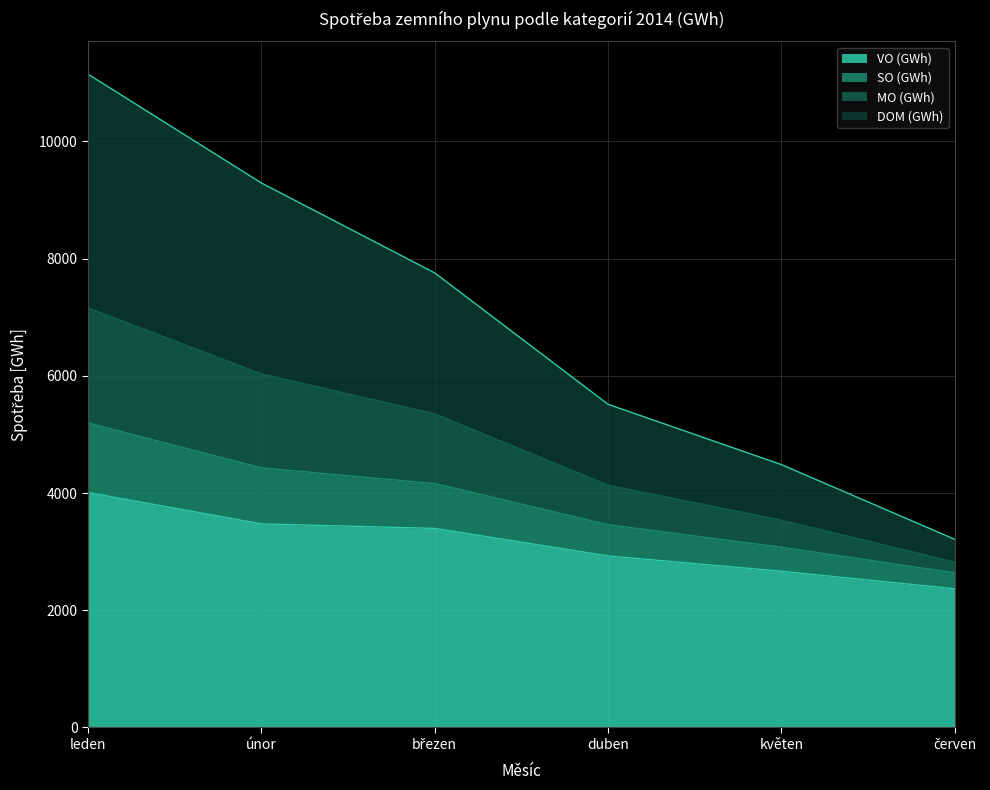

True or false: MO (GWh) and VO (GWh) cross at least once.

False